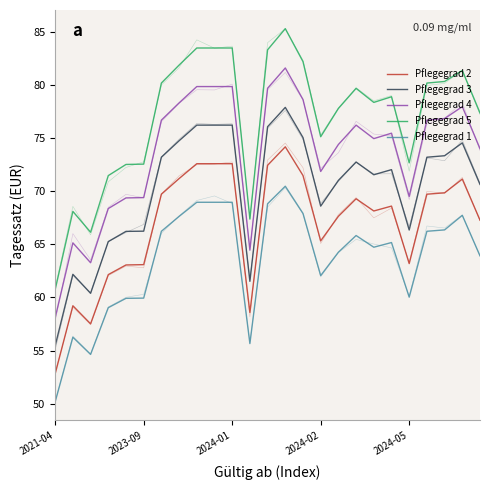

Is this an area chart (filled region under the line)?

No